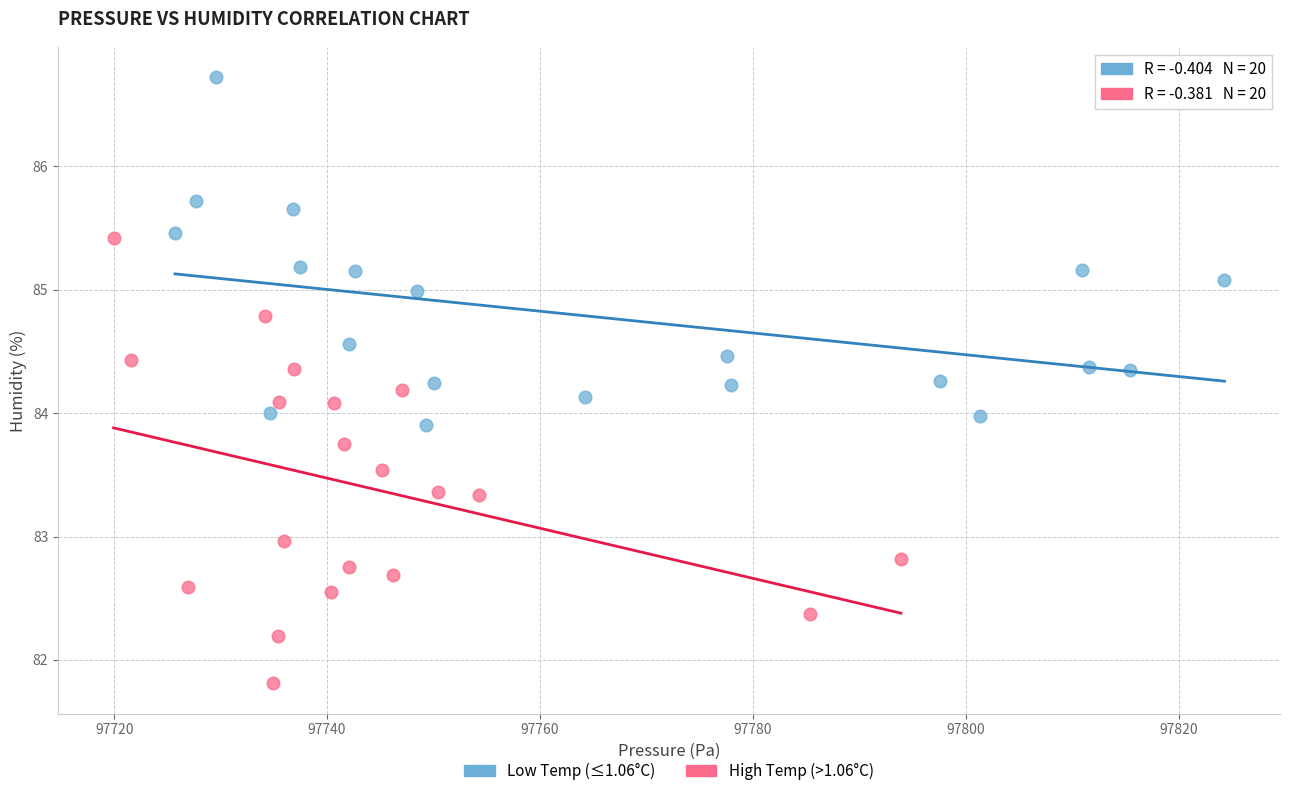

Which series has the widest spread of Y values?

High Temp (>1.06°C)